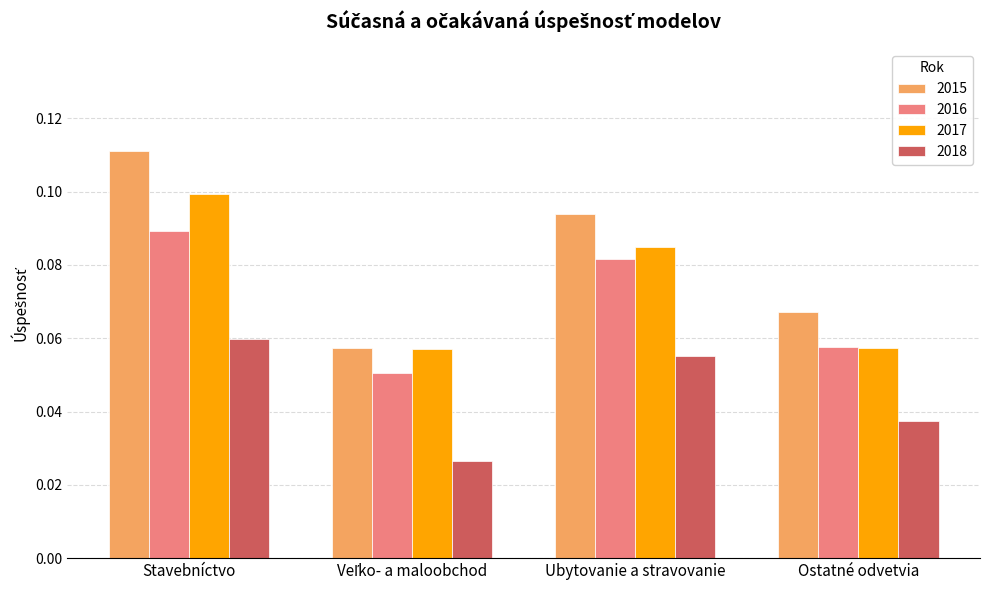

Which series has the largest total across all categories?

2015